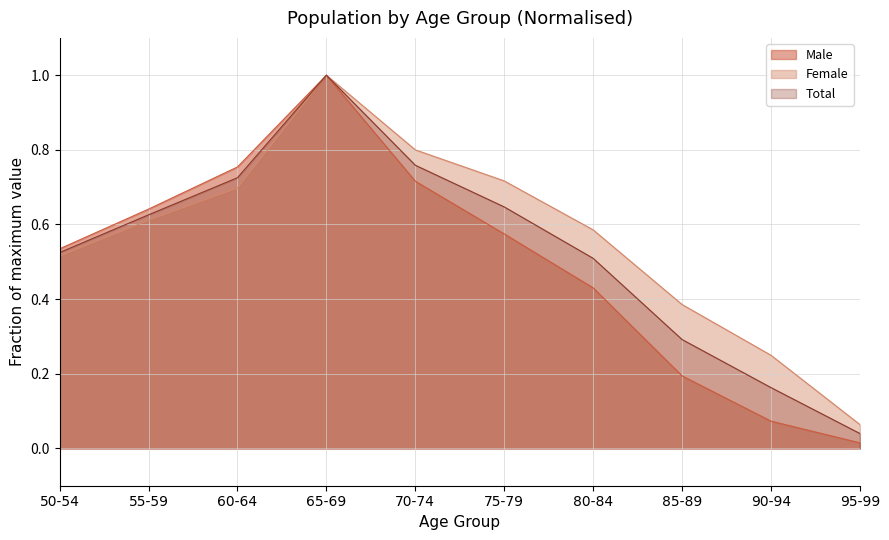

How many lines are shown in the chart?

3